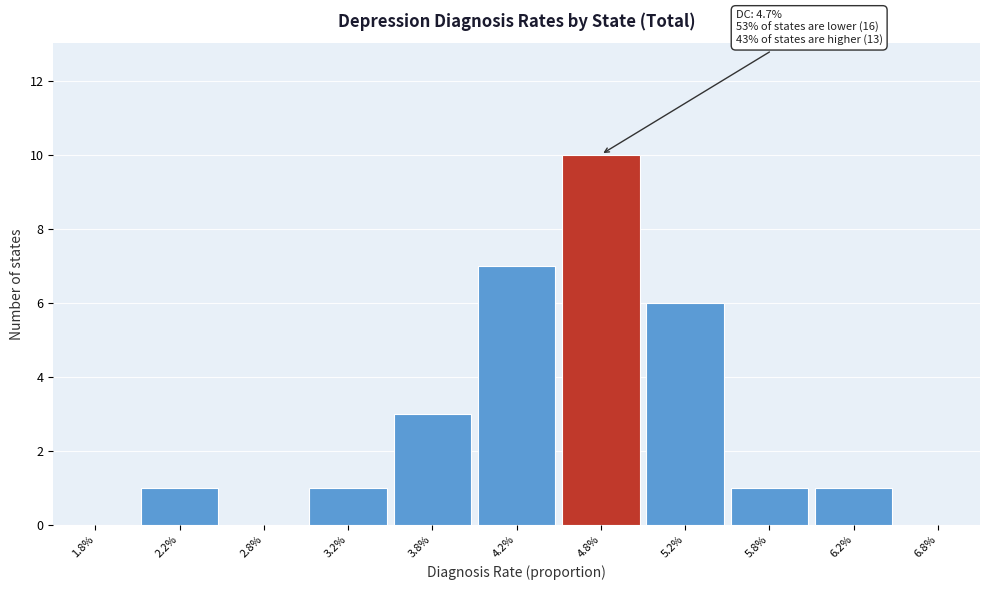

Which range on the x-axis has the tallest bar?

4.5 to 5.0